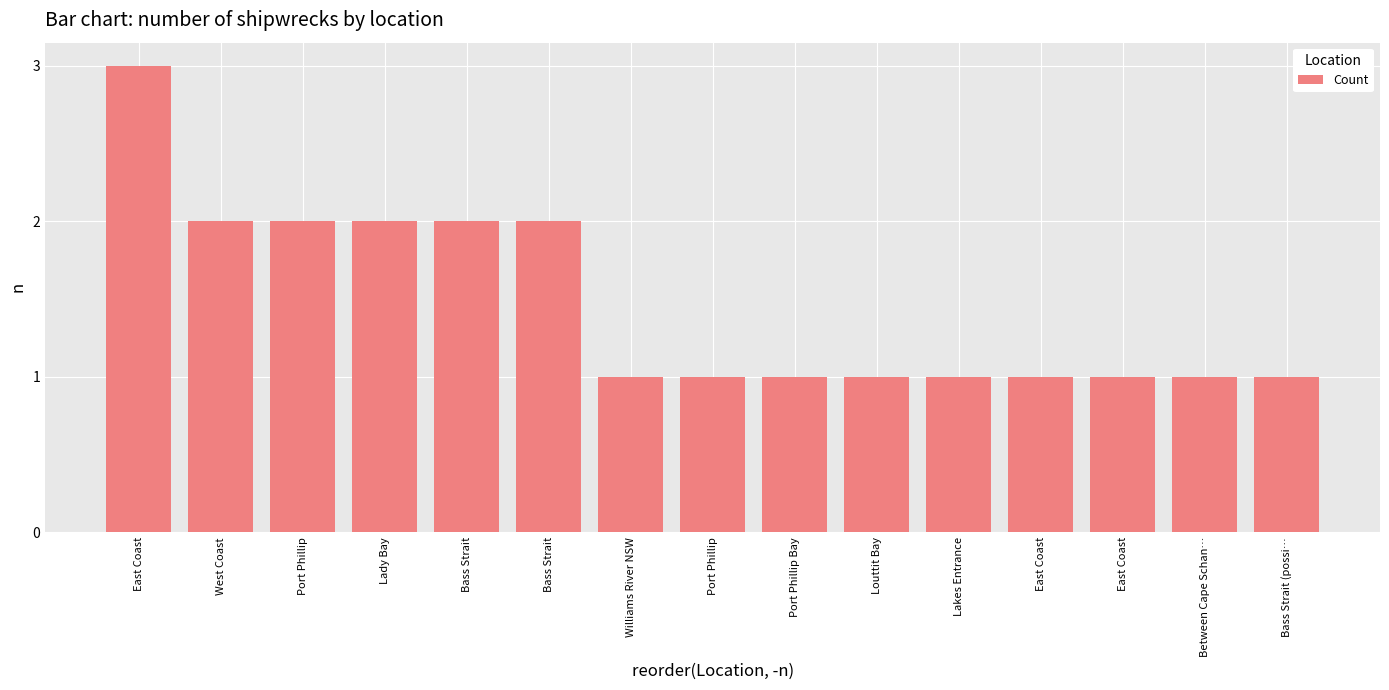

What is the average value?

1